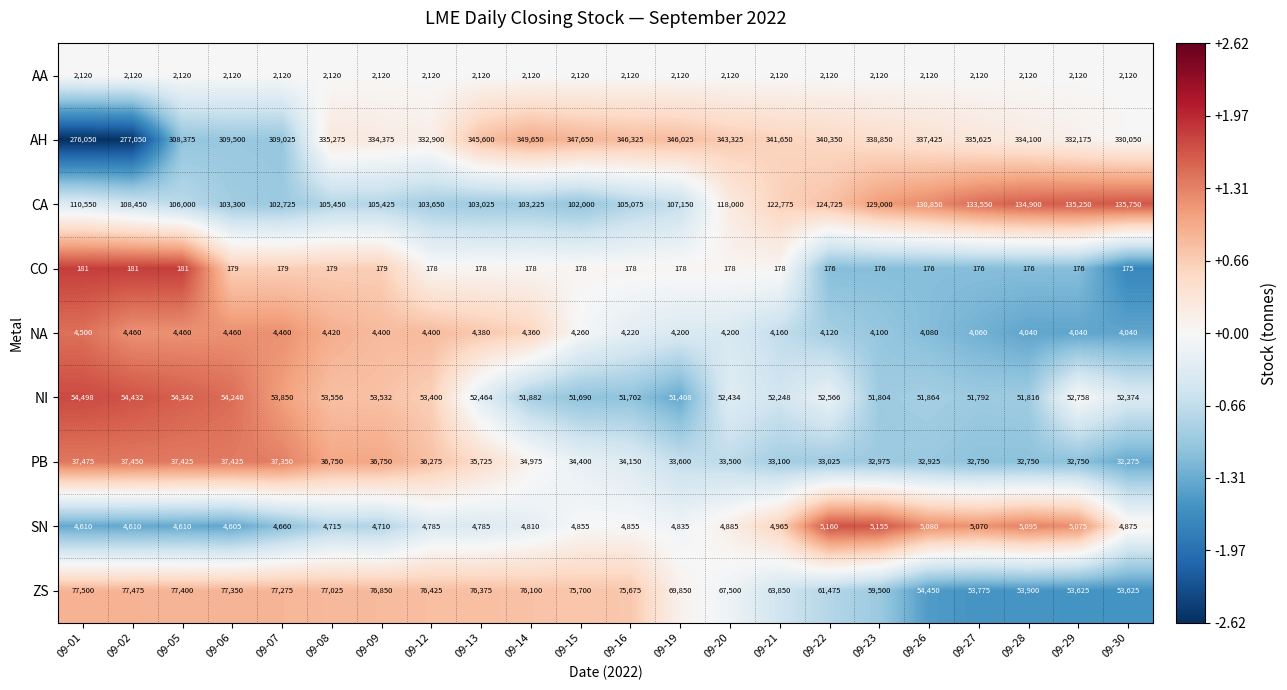

Which label corresponds to the largest value in the chart?

09-14